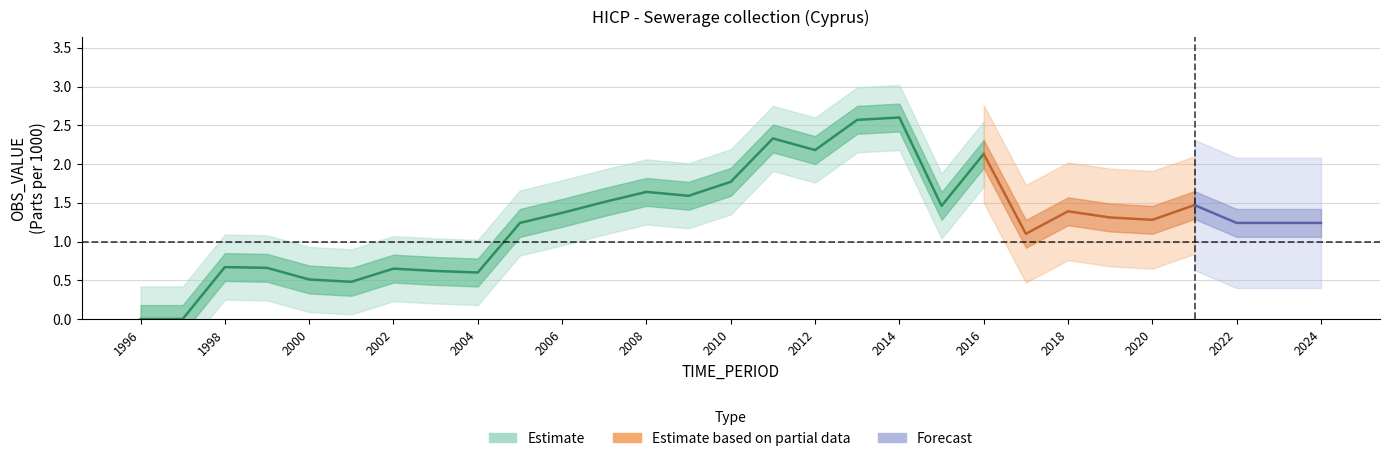

How many categories are shown in the chart?

29